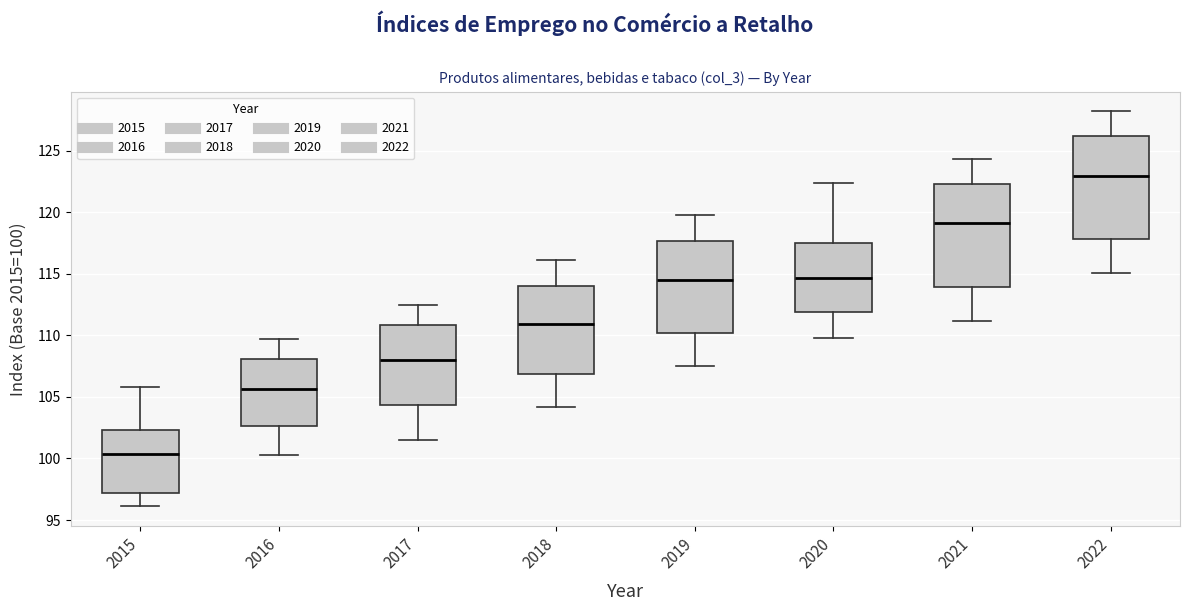

Which box has the lowest median line?

2015